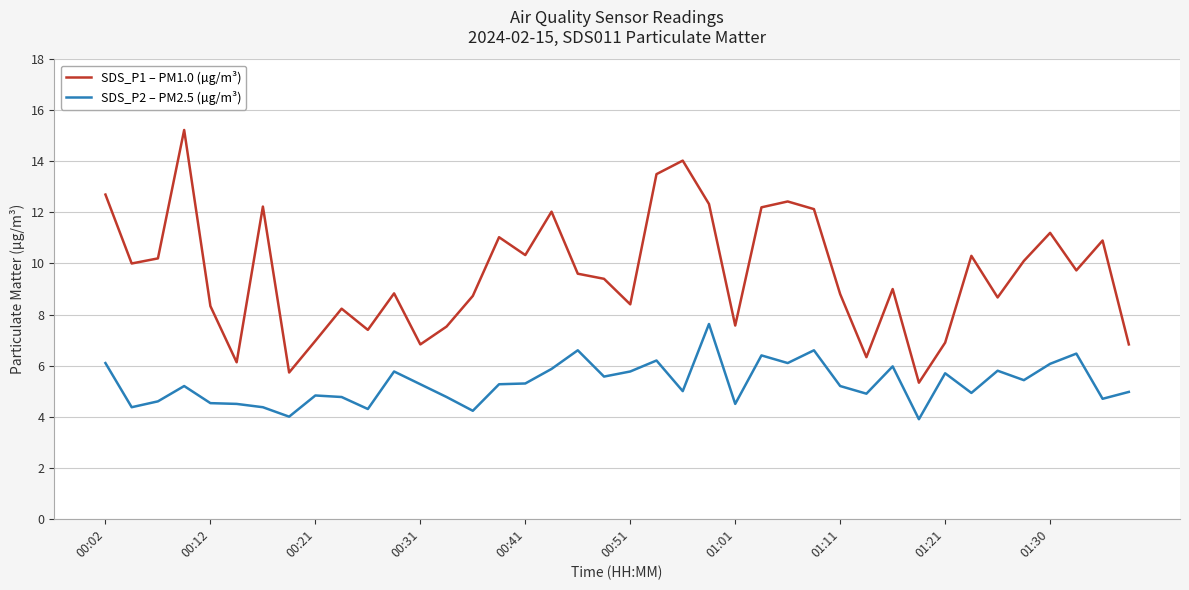

List the series in order of their overall mean, lowest first.

SDS_P2 – PM2.5 (µg/m³), SDS_P1 – PM1.0 (µg/m³)